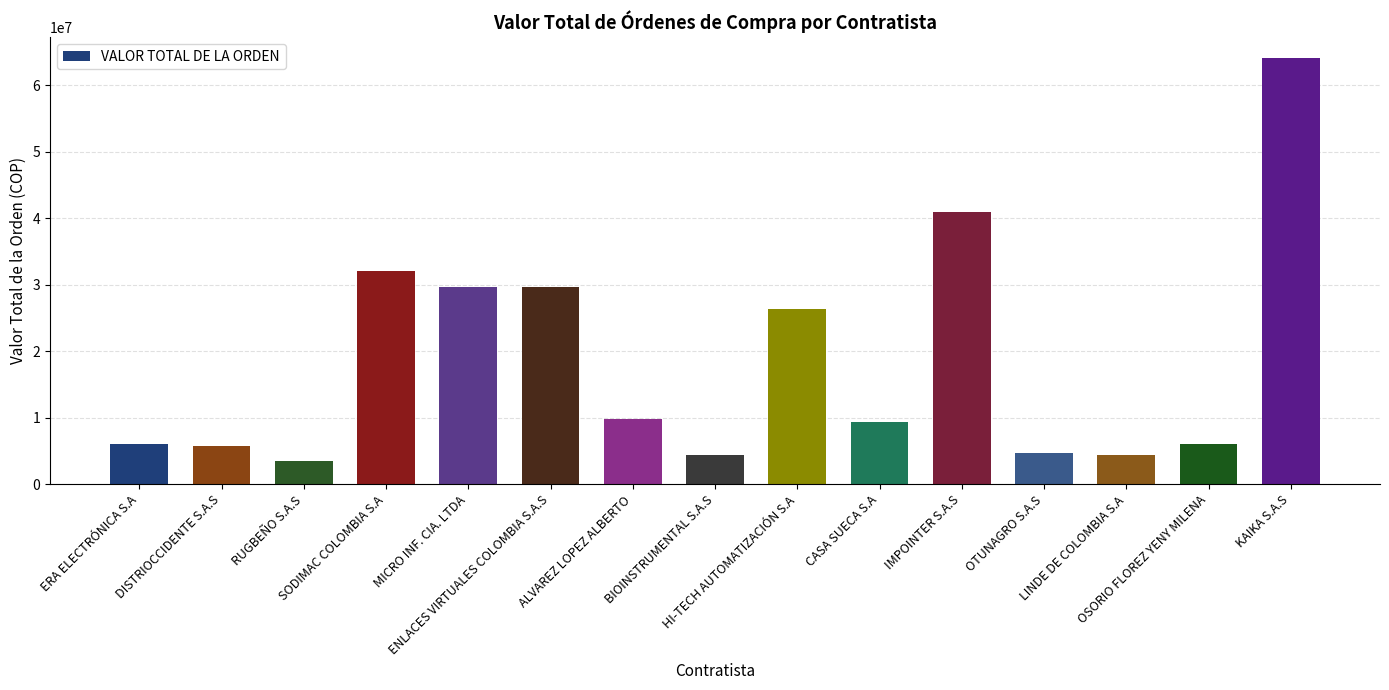

The value at ALVAREZ LOPEZ ALBERTO is 12732763. True or false?

False